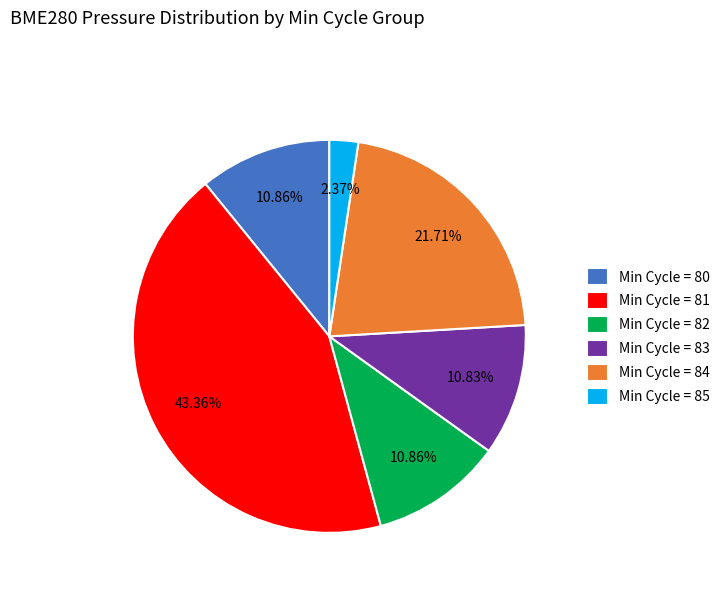

Is Min Cycle = 82 the majority of the pie?

No